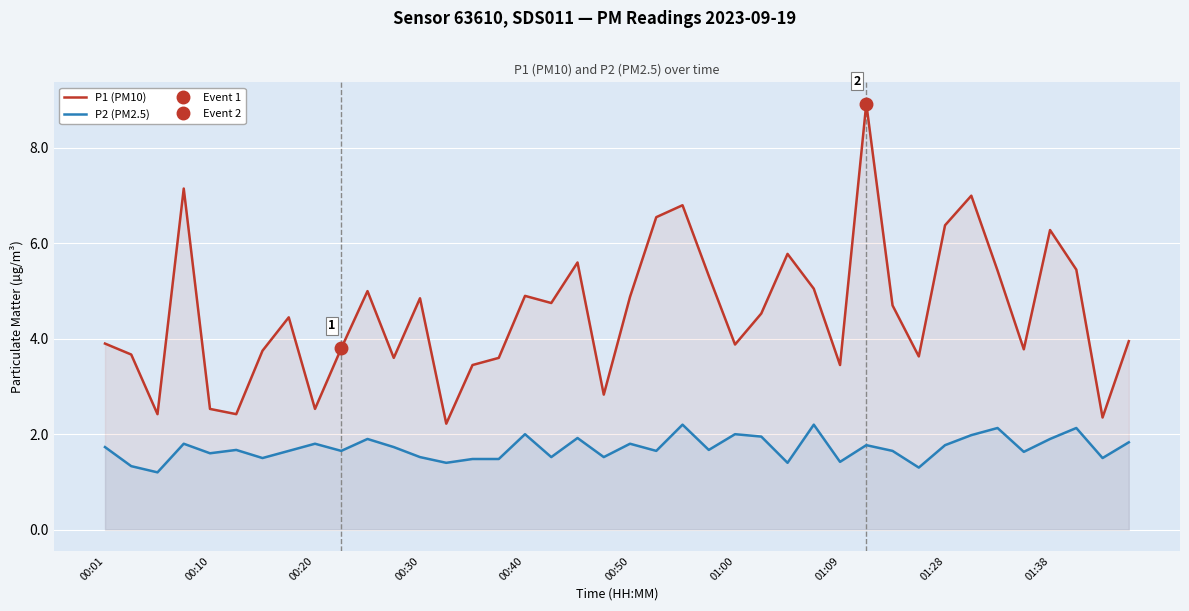

Reading left to right, extract all data points from this chart.

P1 (PM10): 3.9	3.7	2.4	7.2	2.5	2.4	3.8	4.5	2.5	3.8	5.0	3.6	4.8	2.2	3.5	3.6	4.9	4.8	5.6	2.8	4.9	6.5	6.8	5.3	3.9	4.5	5.8	5.0	3.5	8.9	4.7	3.6	6.4	7.0	5.4	3.8	6.3	5.5	2.4	4.0
P2 (PM2.5): 1.7	1.3	1.2	1.8	1.6	1.7	1.5	1.6	1.8	1.6	1.9	1.7	1.5	1.4	1.5	1.5	2.0	1.5	1.9	1.5	1.8	1.6	2.2	1.7	2.0	1.9	1.4	2.2	1.4	1.8	1.6	1.3	1.8	2.0	2.1	1.6	1.9	2.1	1.5	1.8